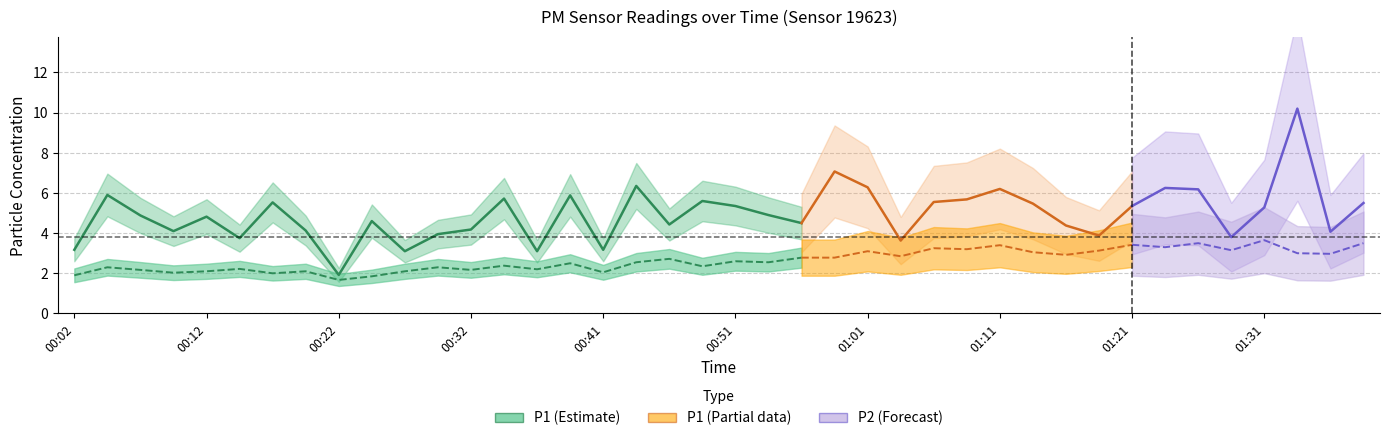

What is the difference between the highest and lowest values at 00:29?

1.7